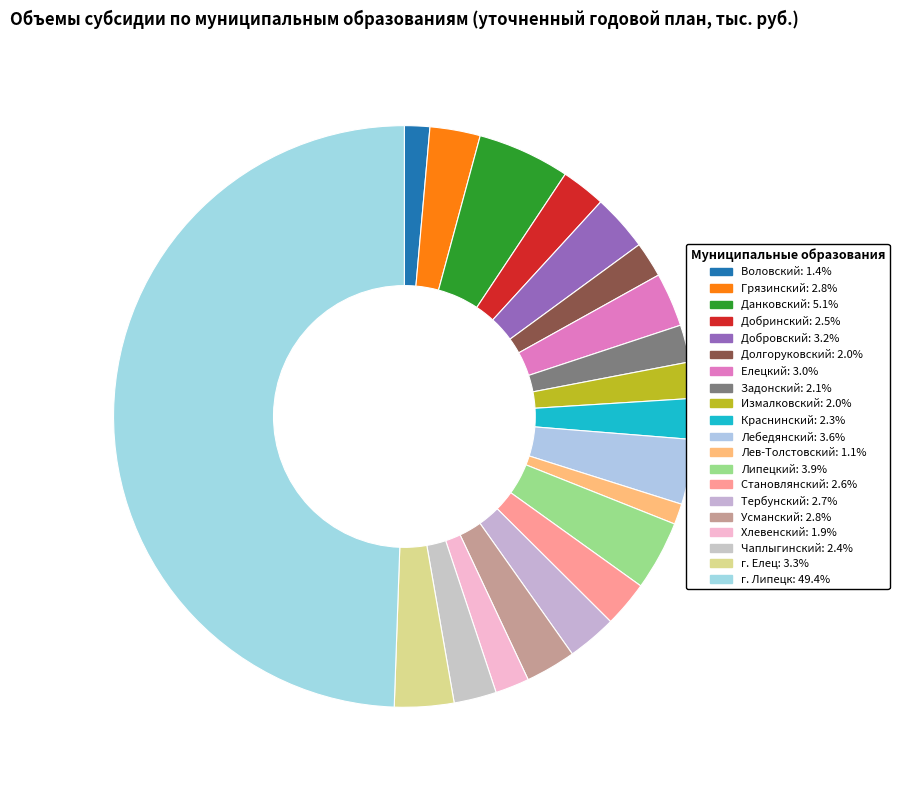

To the nearest percent, what is the difference between the Данковский and Грязинский slice percentages?

2%